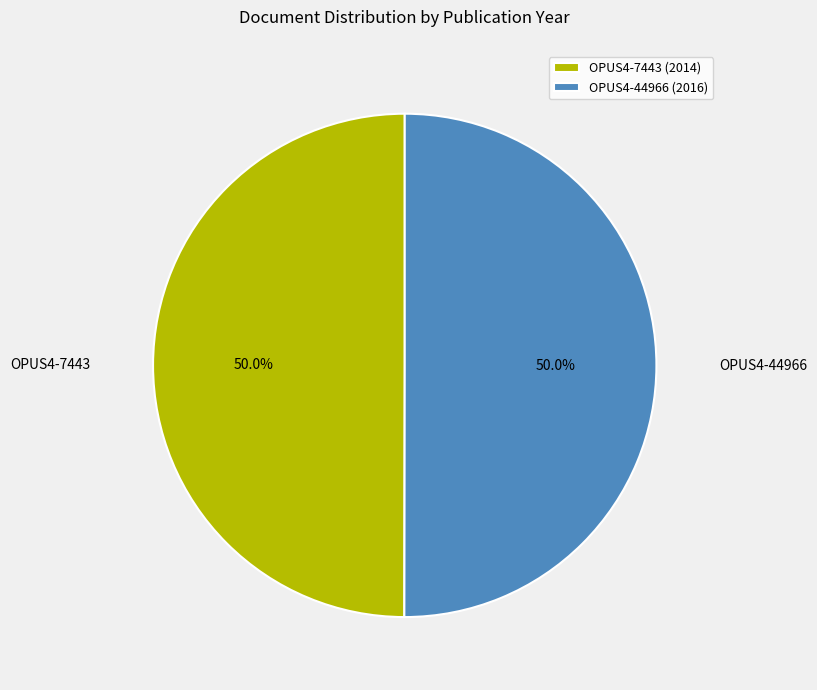

How much of the chart is everything except OPUS4-44966?

50.0%